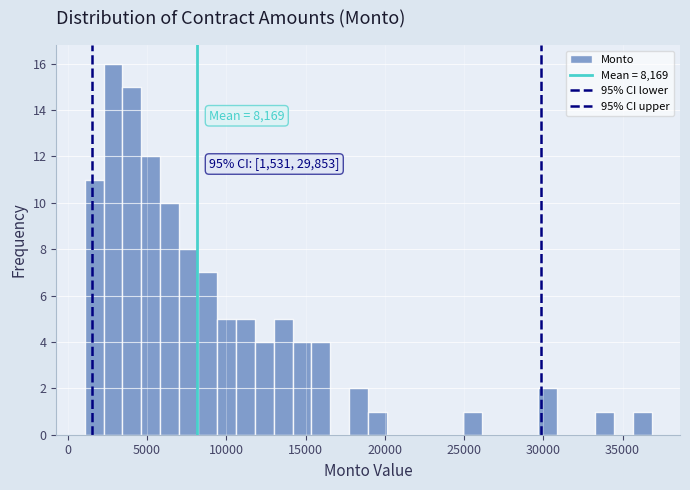

Read against the x-axis, roughly where is the centre of the tallest bar?

3000